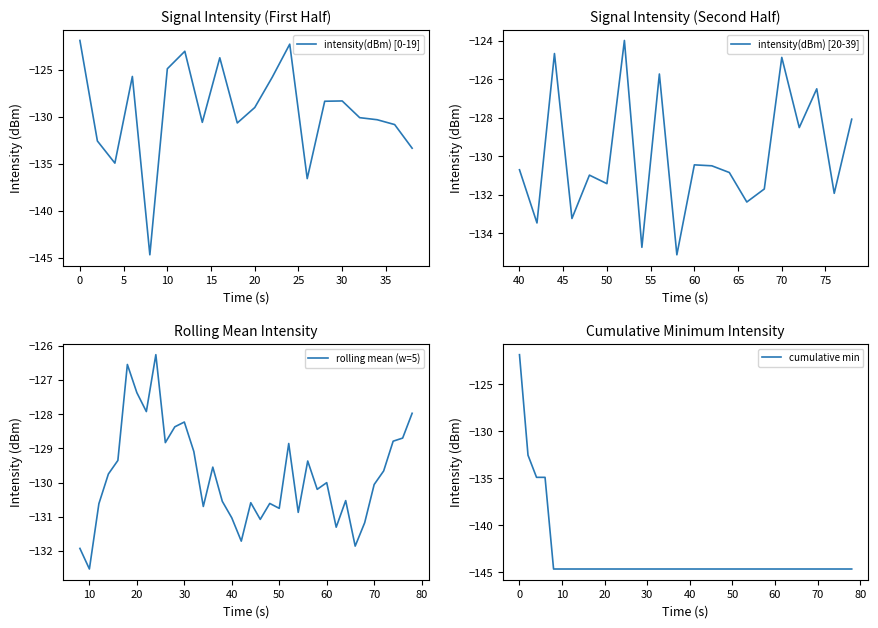

What is the sum of all values?

-5186.6